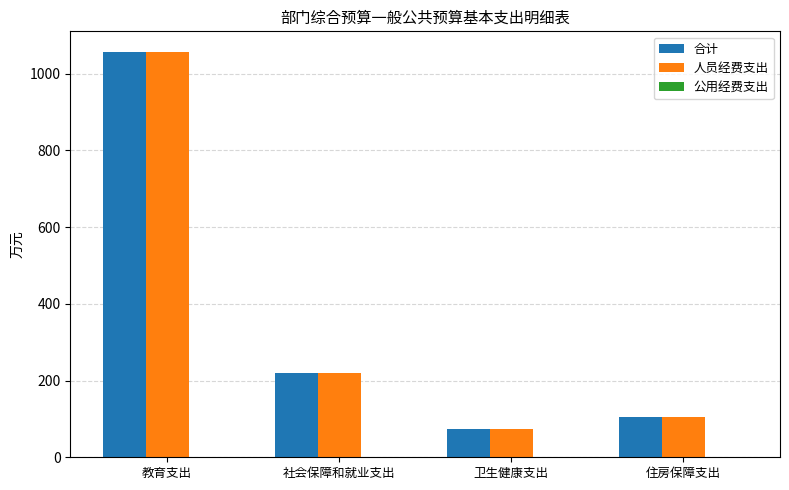

What value does the 合计 series have at 住房保障支出?

105.0